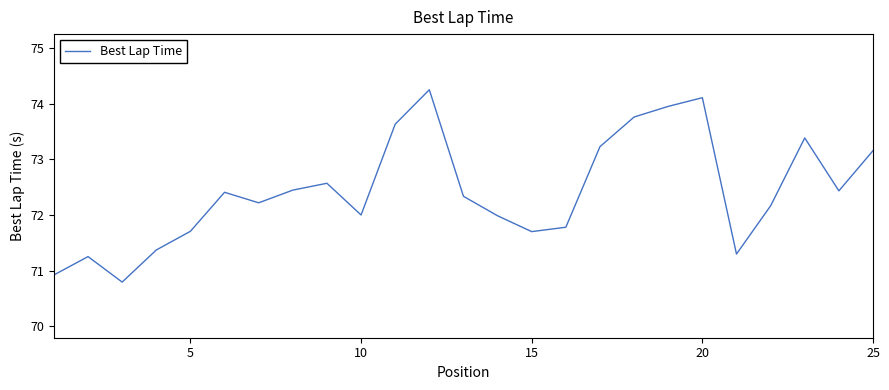

True or false: there are more than 2 points higher than both neighbors.

True